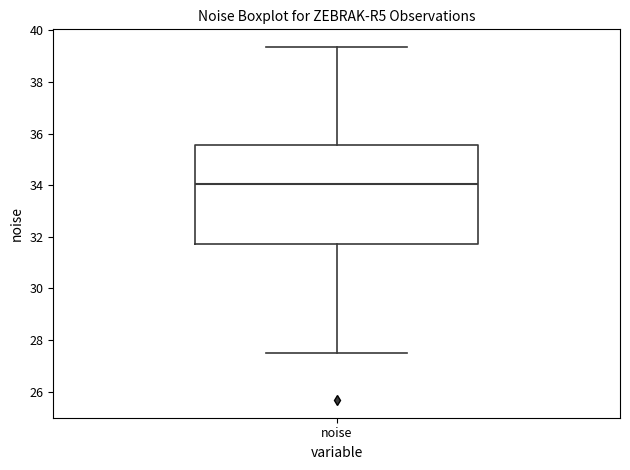

Where is the lower edge of the box for noise on the y-axis? The values are not printed on the chart, so give them approximately, as read against the axis.

31.8